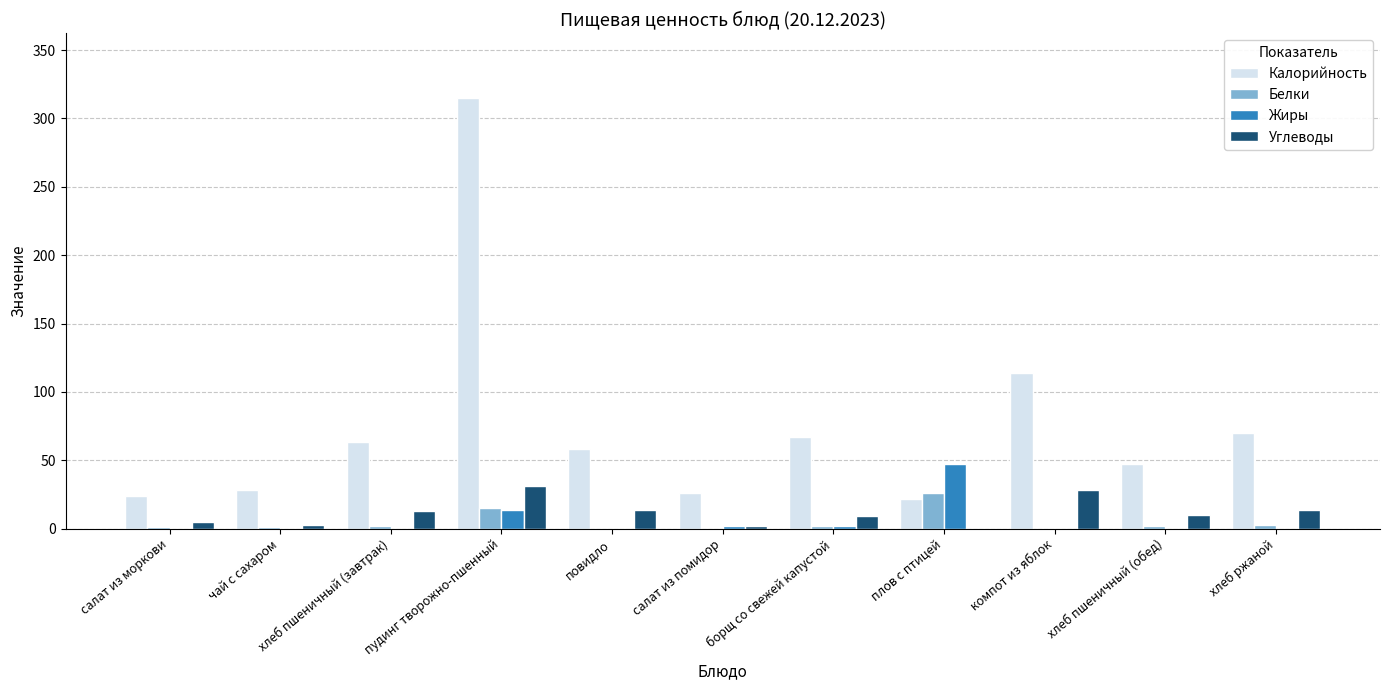

True or false: Белки has a value of 0 at салат из помидор.

True